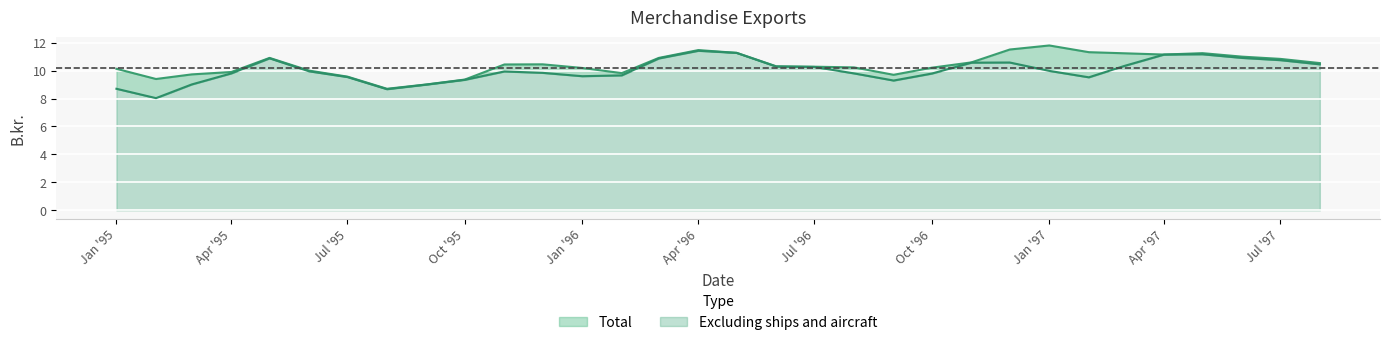

True or false: Excluding ships and aircraft has a value of 11.4 at Apr '96.

True